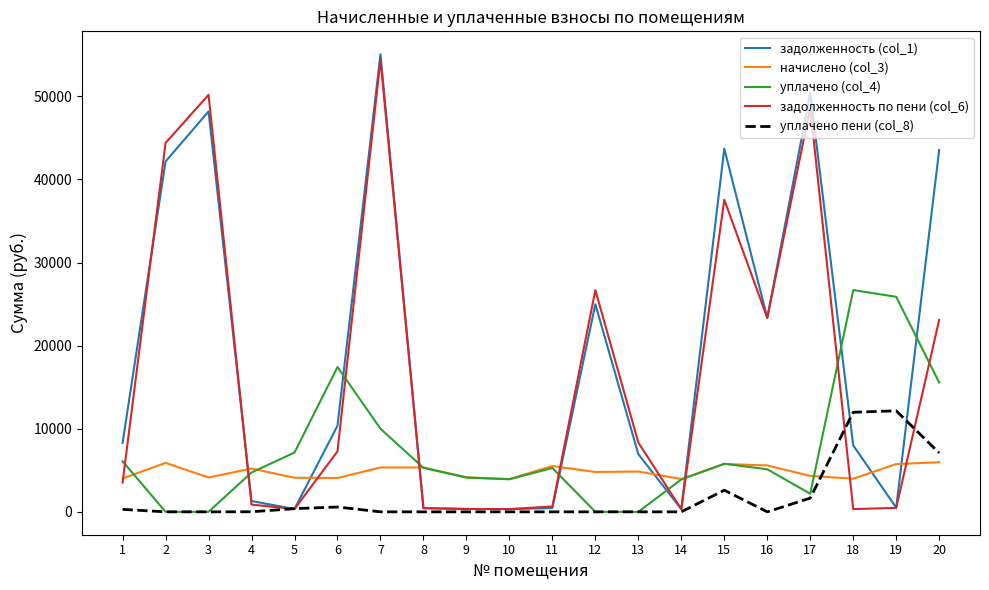

Is this an area chart (filled region under the line)?

No